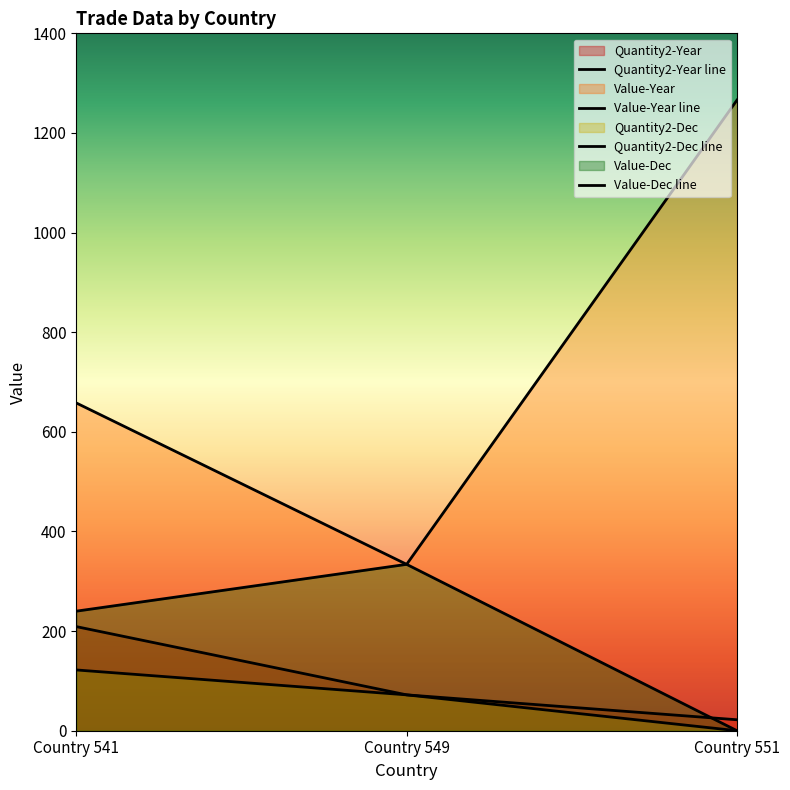

Reading right to left, extract all data points from this chart.

Quantity2-Year: 22	72	209
Value-Year: 1266	334	658
Quantity2-Dec: 0	72	122
Value-Dec: 0	334	240